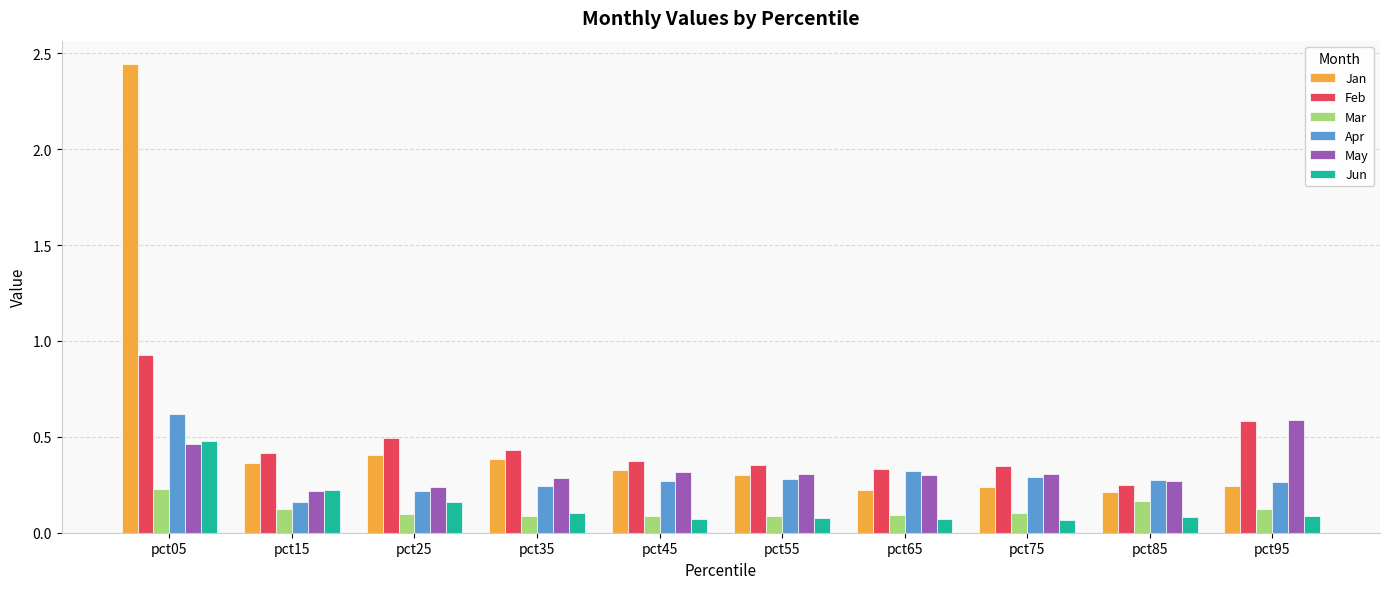

At which category does the chart reach its peak across all series?

pct05